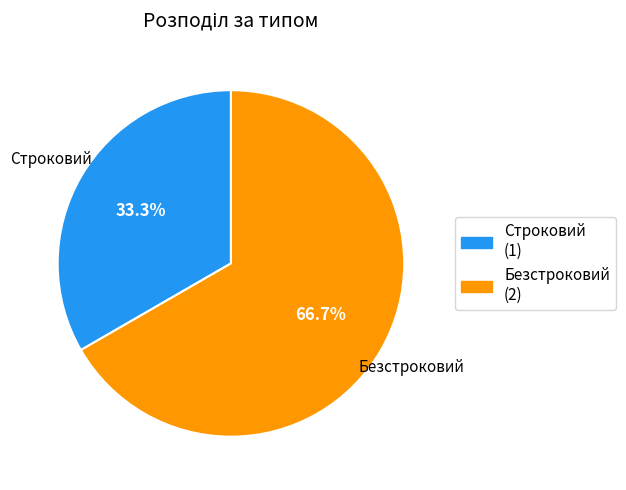

Which category has the smallest portion of the pie?

Строковий